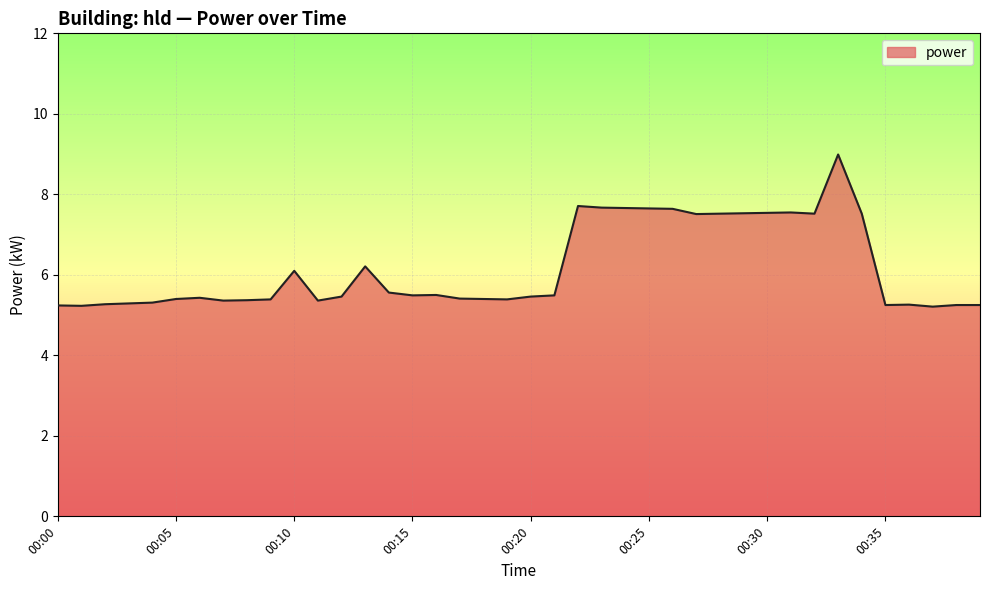

How many lines are shown in the chart?

1